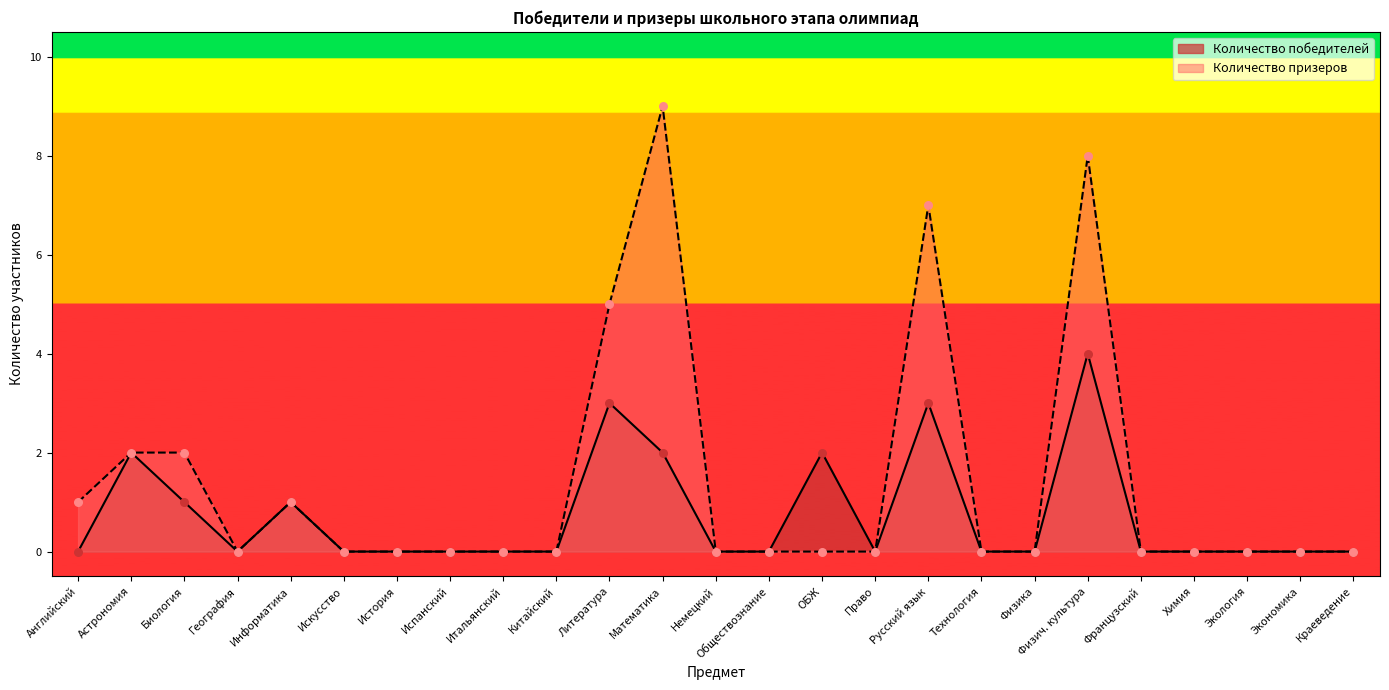

What are all the series names shown in the legend?

Количество победителей, Количество призеров